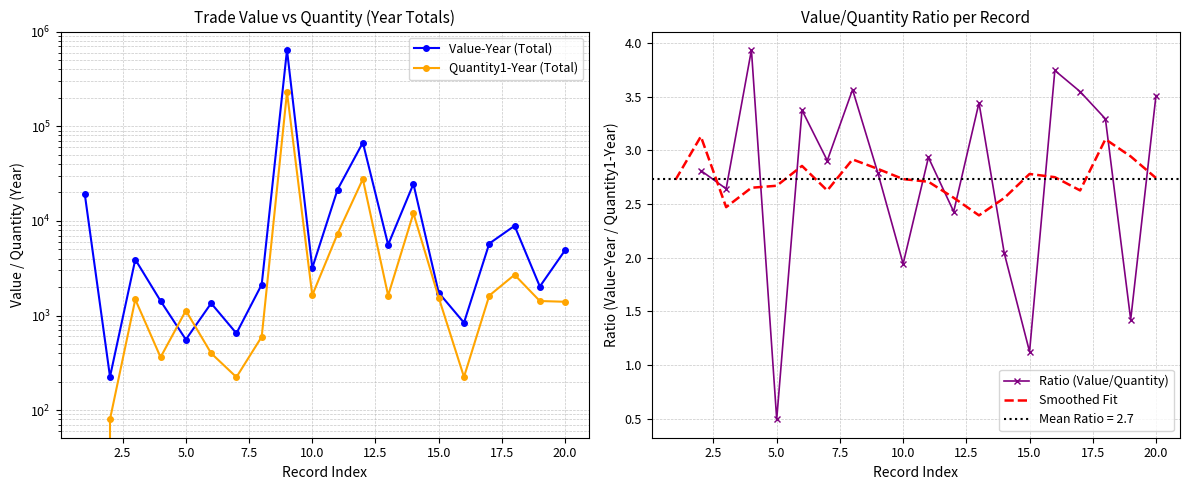

What is the highest value of the Smoothed Fit series?

3.1